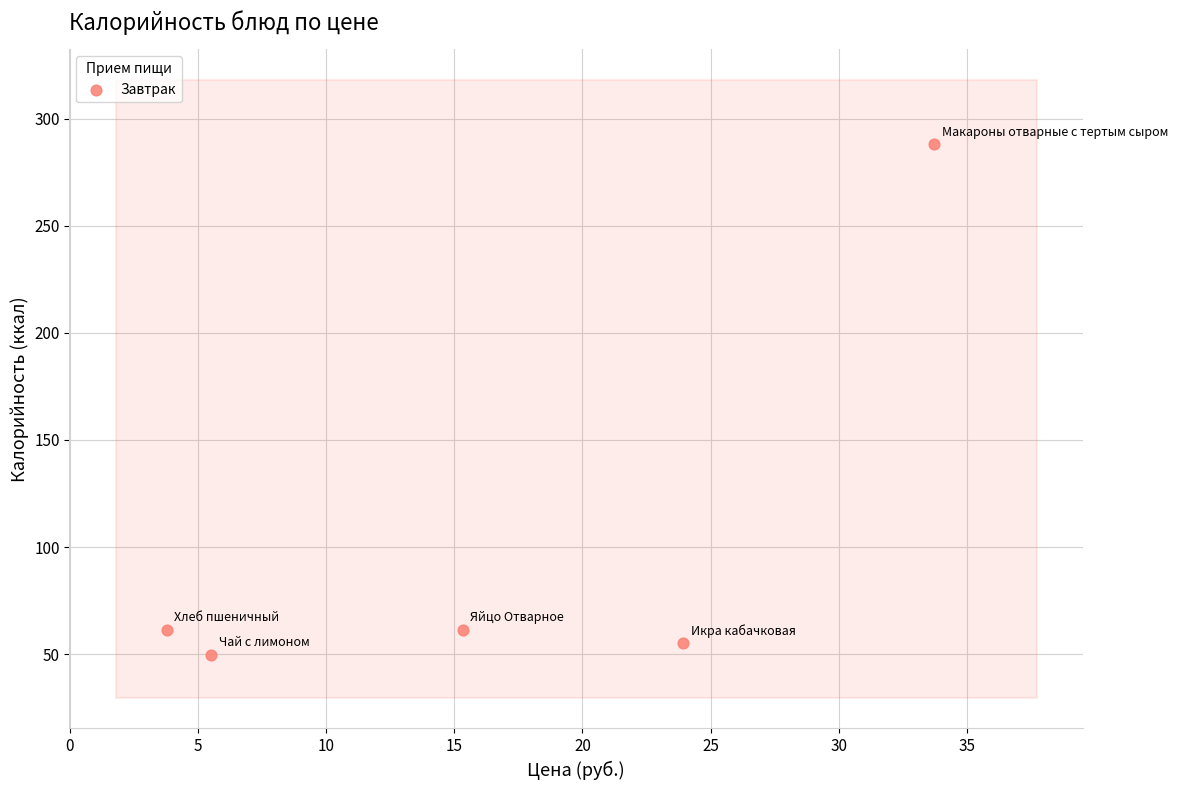

What is the range of Y values (max minus min)?

238.3